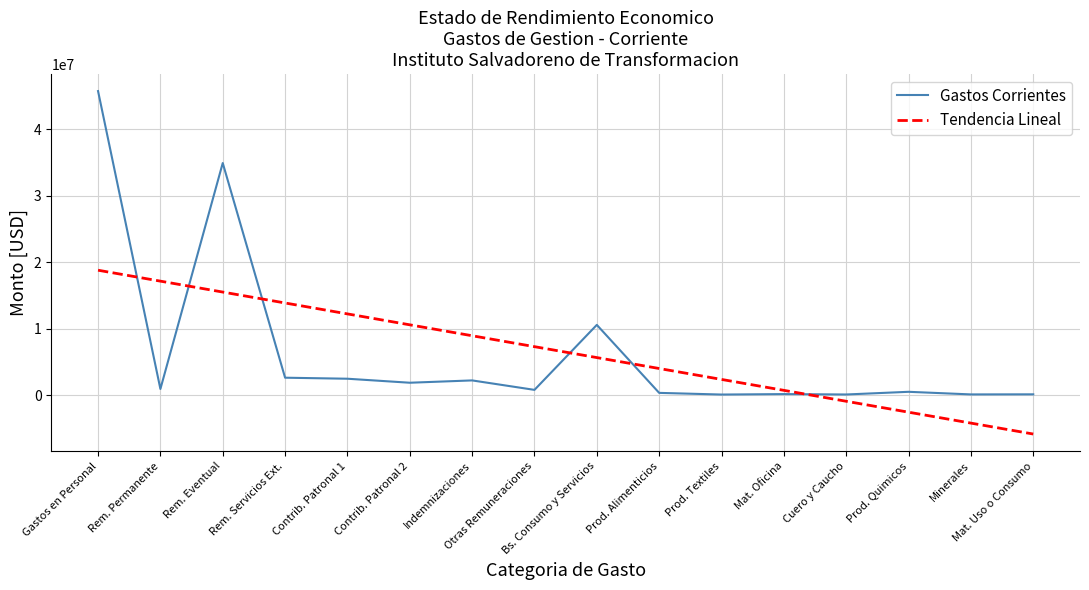

At which label does Tendencia Lineal reach its peak?

Gastos en Personal